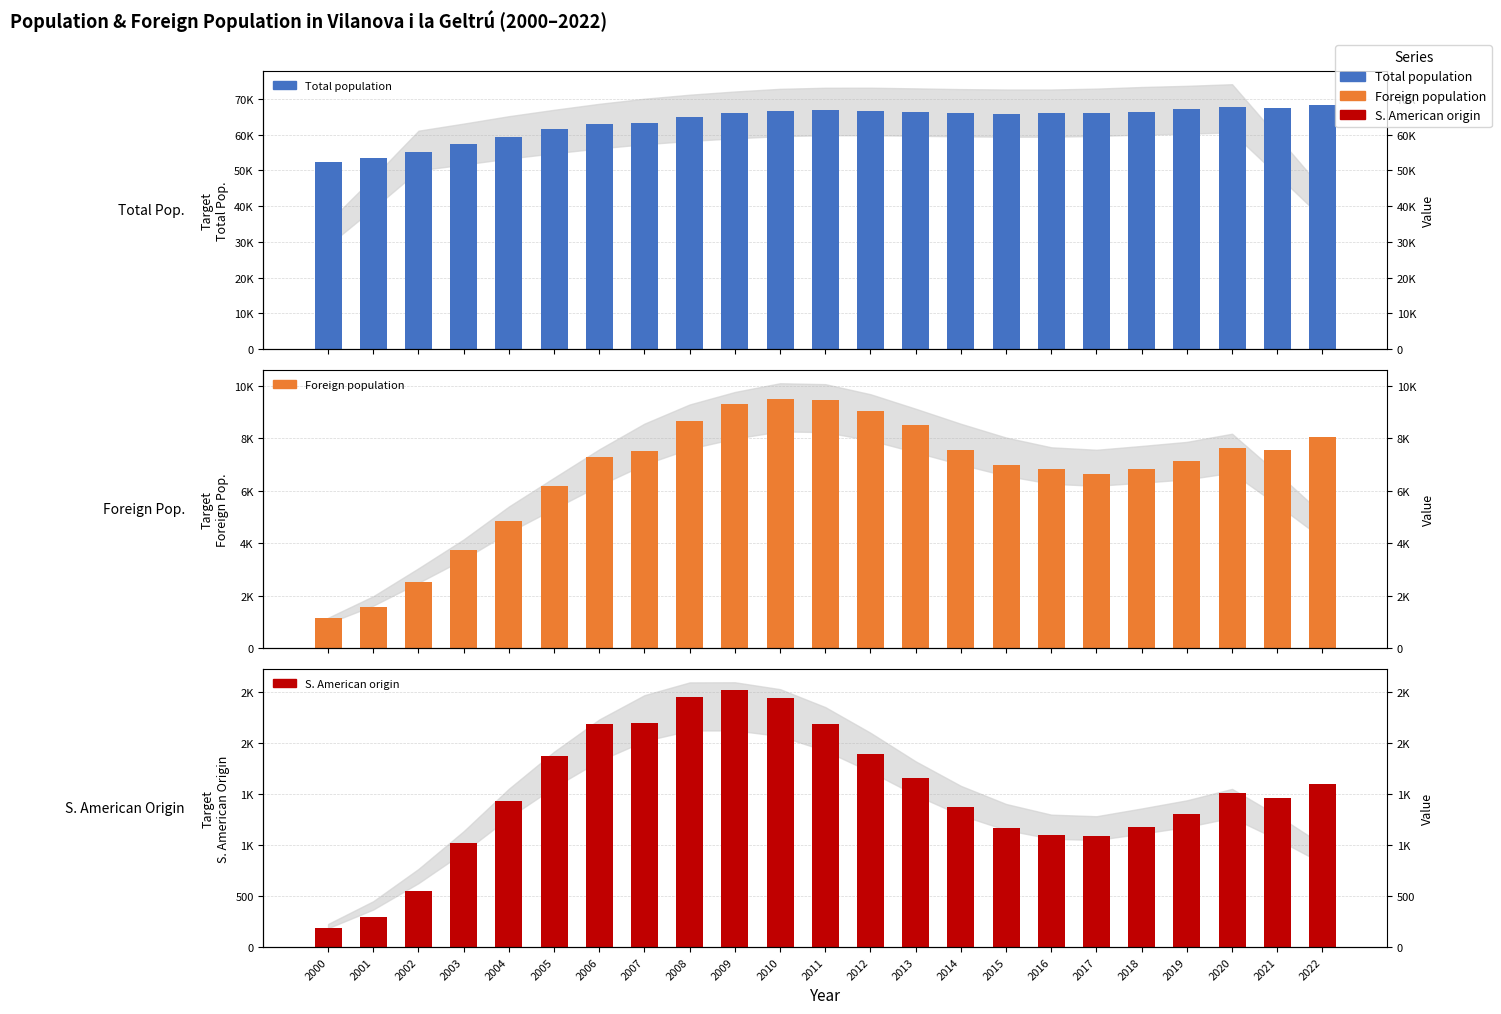

Reading left to right, extract all data points from this chart.

Total population: 52389	53421	55063	57300	59409	61427	62826	63196	64905	65890	66532	66905	66591	66275	65941	65684	65972	66077	66274	67086	67733	67458	68152
Foreign population: 1153	1577	2512	3734	4832	6157	7277	7497	8658	9283	9476	9437	9014	8497	7541	6961	6832	6628	6807	7114	7622	7539	8038
S. American origin: 185	292	550	1015	1435	1867	2181	2199	2451	2517	2435	2187	1892	1653	1374	1163	1095	1085	1178	1304	1508	1458	1593